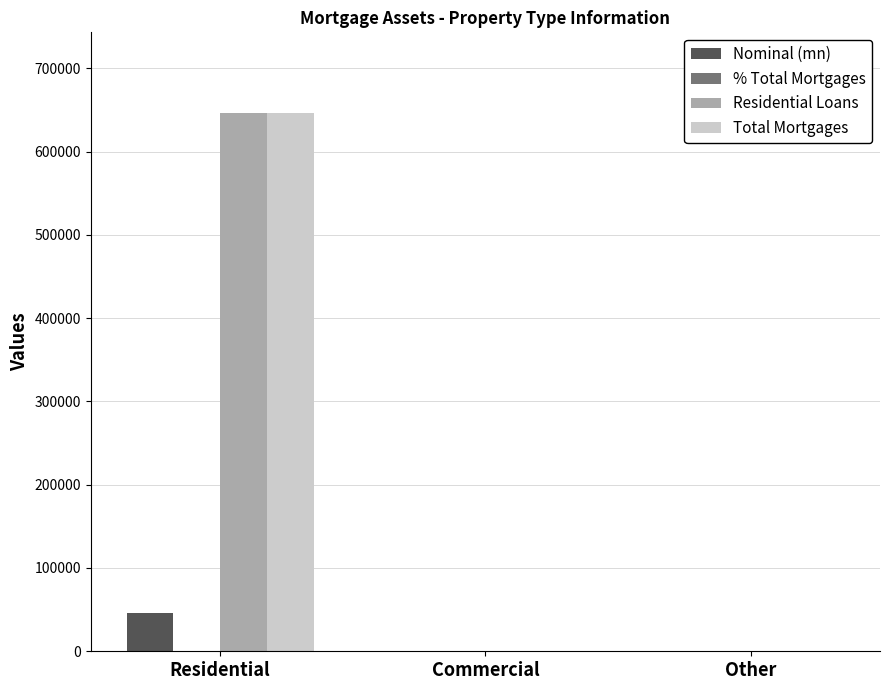

At which category is the sum across all series the highest?

Residential